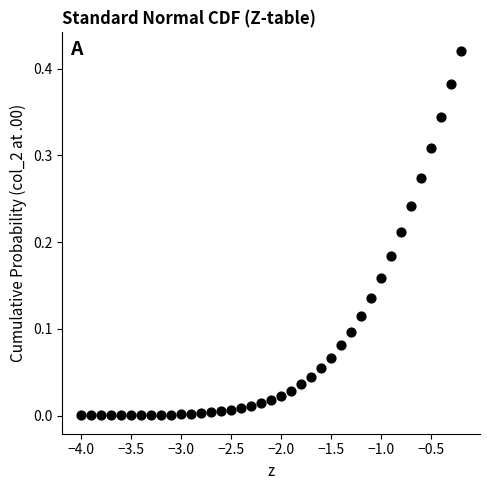

What is the range of X values (max minus min)?

3.8